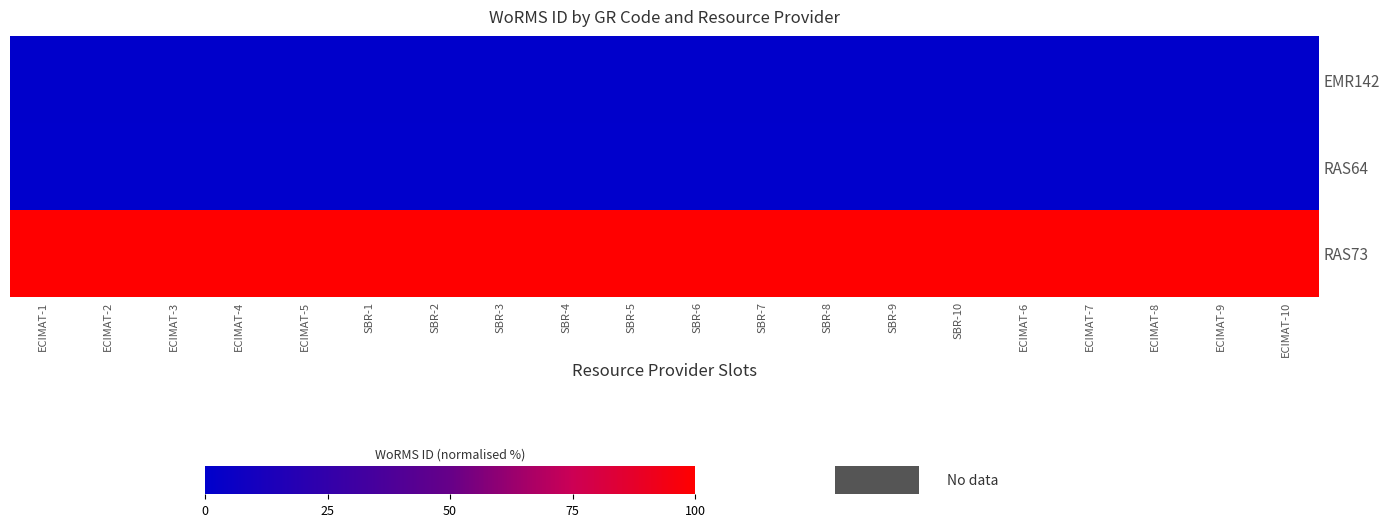

Reading left to right, extract all data points from this chart.

EMR142: ECIMAT-1=0.6	ECIMAT-2=0.6	ECIMAT-3=0.6	ECIMAT-4=0.6	ECIMAT-5=0.6	SBR-1=0.6	SBR-2=0.6	SBR-3=0.6	SBR-4=0.6	SBR-5=0.6	SBR-6=0.6	SBR-7=0.6	SBR-8=0.6	SBR-9=0.6	SBR-10=0.6	ECIMAT-6=0.6	ECIMAT-7=0.6	ECIMAT-8=0.6	ECIMAT-9=0.6	ECIMAT-10=0.6
RAS64: ECIMAT-1=0.0	ECIMAT-2=0.0	ECIMAT-3=0.0	ECIMAT-4=0.0	ECIMAT-5=0.0	SBR-1=0.0	SBR-2=0.0	SBR-3=0.0	SBR-4=0.0	SBR-5=0.0	SBR-6=0.0	SBR-7=0.0	SBR-8=0.0	SBR-9=0.0	SBR-10=0.0	ECIMAT-6=0.0	ECIMAT-7=0.0	ECIMAT-8=0.0	ECIMAT-9=0.0	ECIMAT-10=0.0
RAS73: ECIMAT-1=100.0	ECIMAT-2=100.0	ECIMAT-3=100.0	ECIMAT-4=100.0	ECIMAT-5=100.0	SBR-1=100.0	SBR-2=100.0	SBR-3=100.0	SBR-4=100.0	SBR-5=100.0	SBR-6=100.0	SBR-7=100.0	SBR-8=100.0	SBR-9=100.0	SBR-10=100.0	ECIMAT-6=100.0	ECIMAT-7=100.0	ECIMAT-8=100.0	ECIMAT-9=100.0	ECIMAT-10=100.0